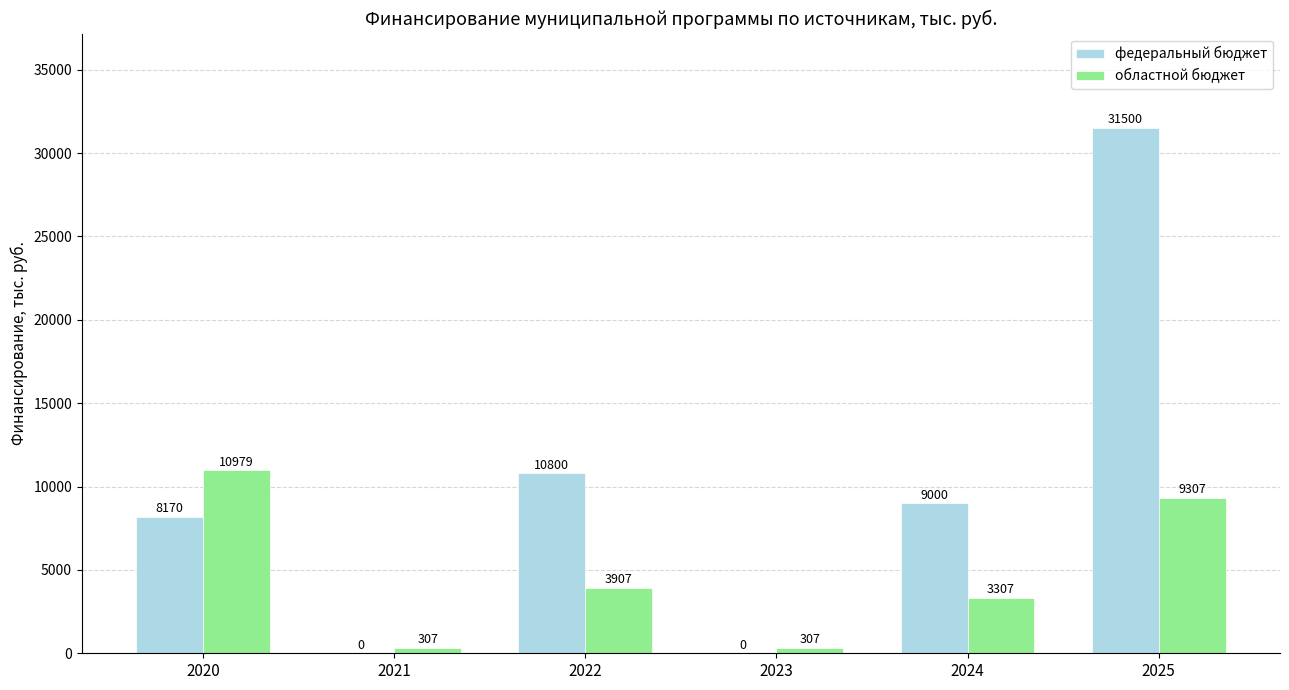

At which label is областной бюджет closest to 5643?

2022